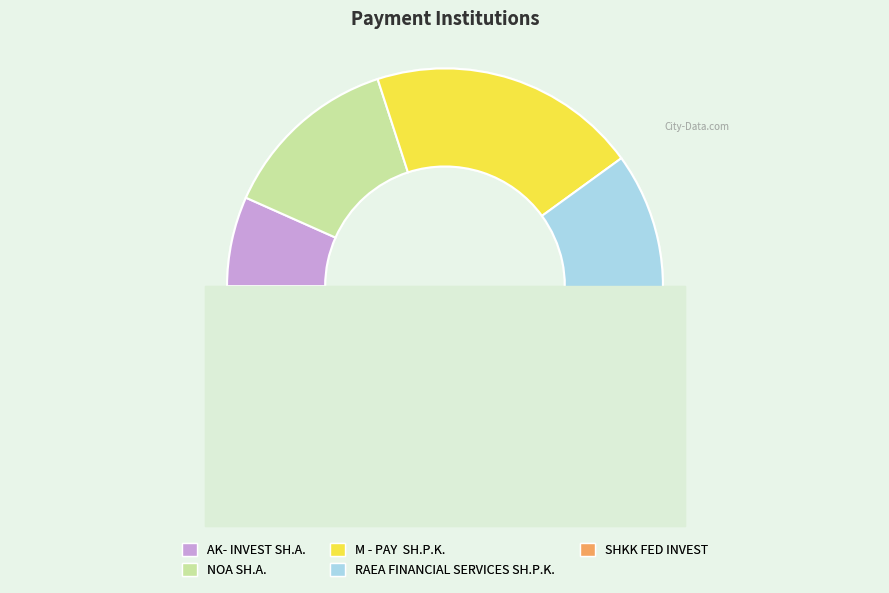

Is there any slice that represents more than half of the pie?

No